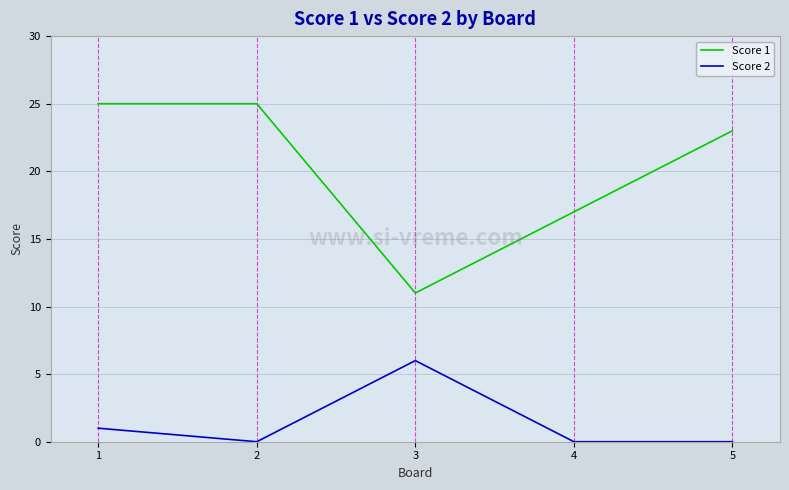

What is the total value across all series at 2?

25